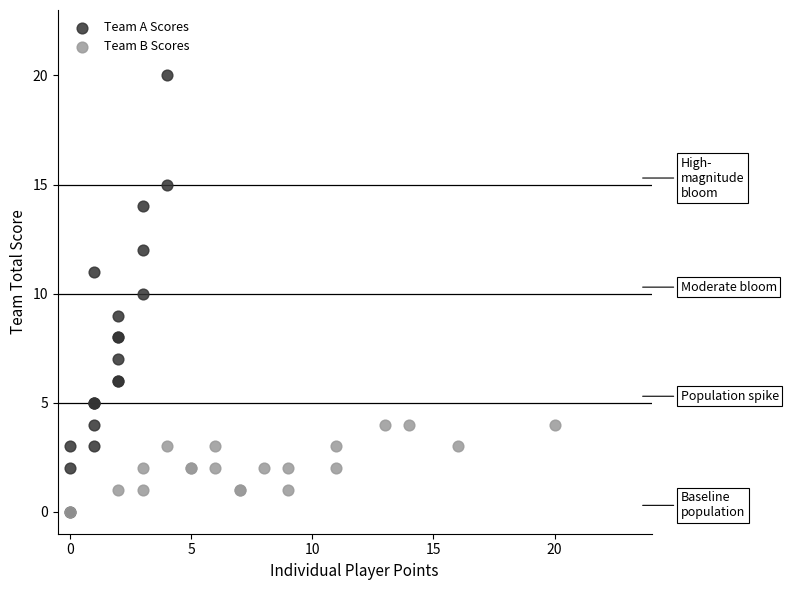

Which series has the largest Y range (max minus min)?

Team A Scores